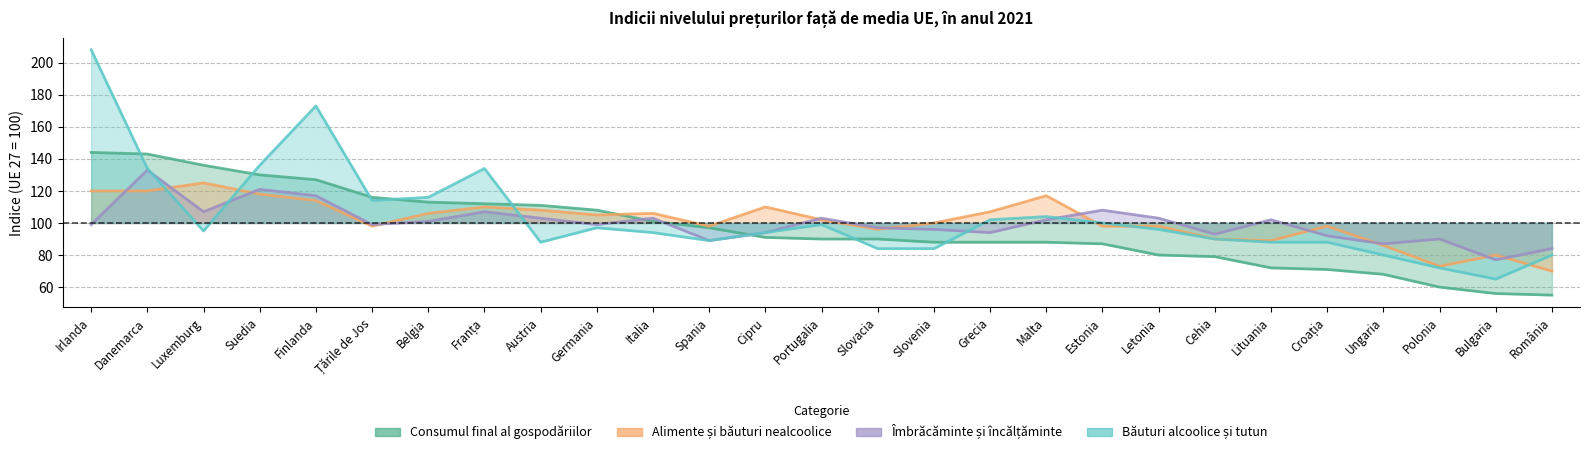

How many lines are shown in the chart?

4